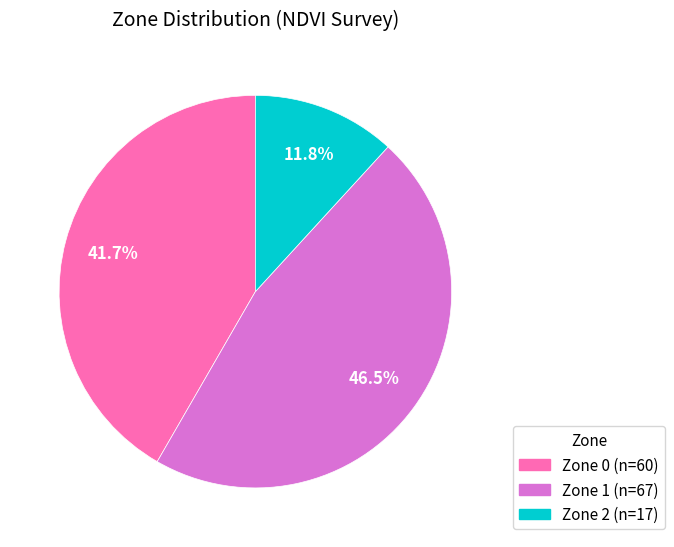

To the nearest percent, what is the difference between the largest and smallest slice percentages?

35%